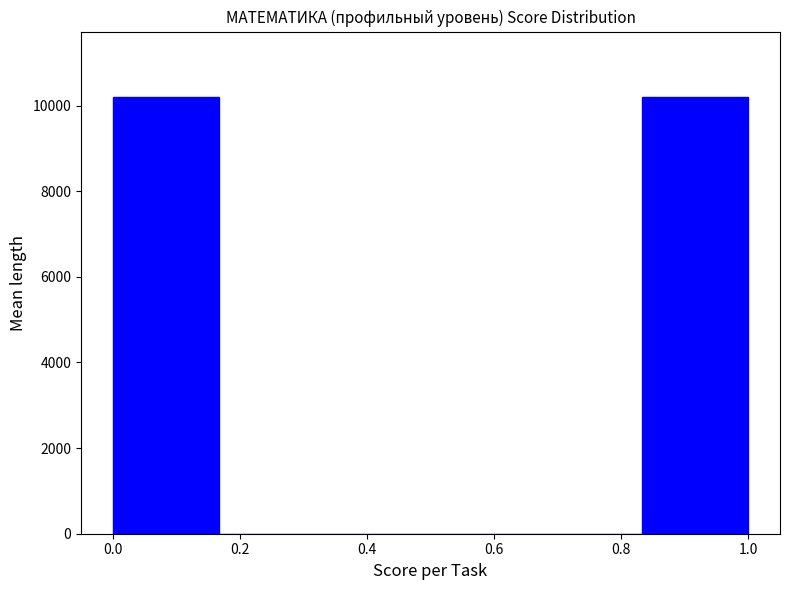

What is the height of the bar covering 0.84 to 1.00 on the x-axis? Neither the bar edges nor the heights are printed on the chart, so give them approximately, as read against the axes.

10200